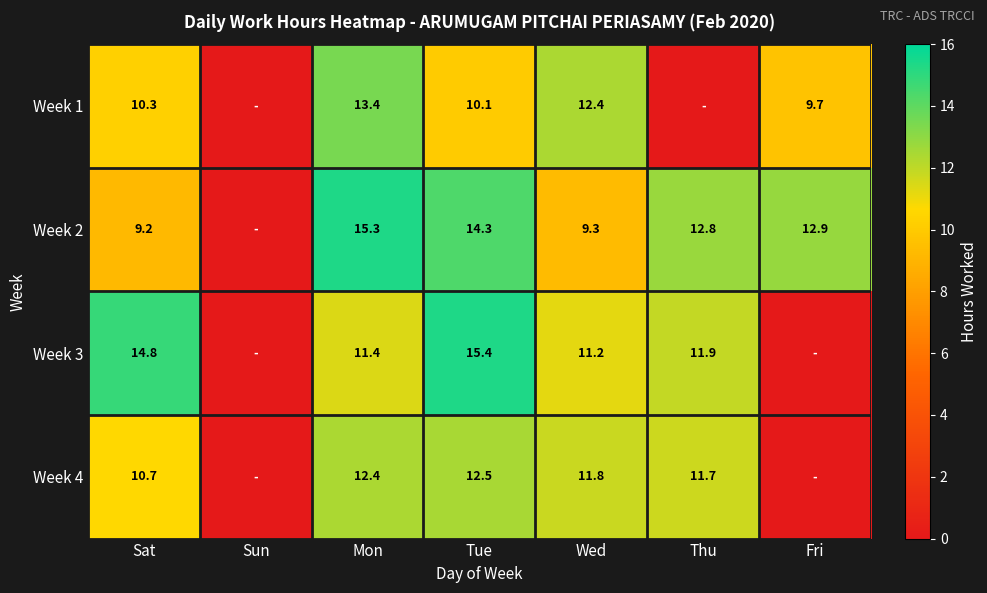

What is the spread (max minus min) of values at Mon?

3.9